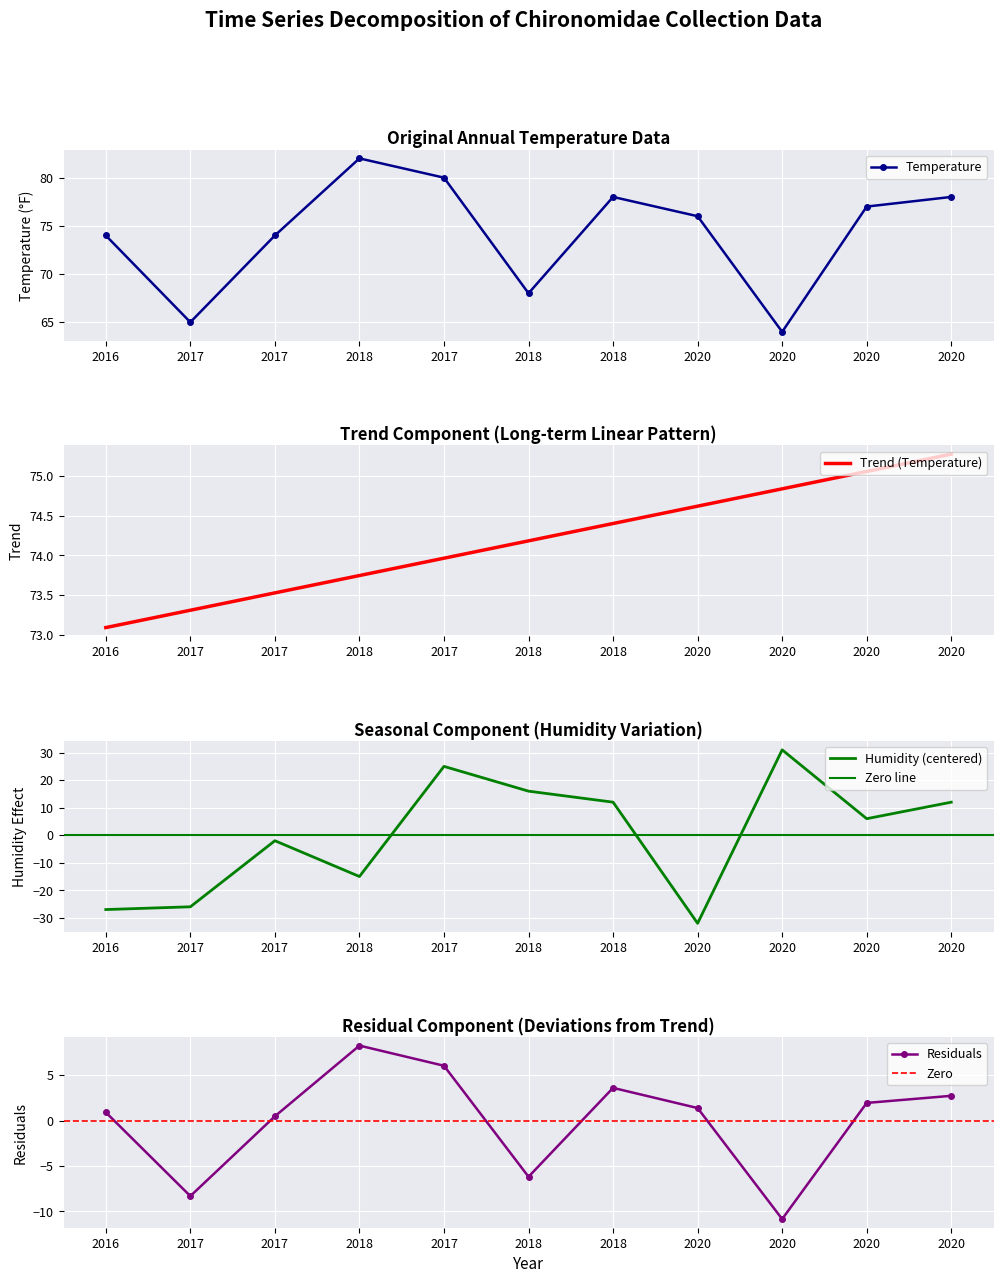

True or false: Humidity has more than 0 interior local peaks.

True